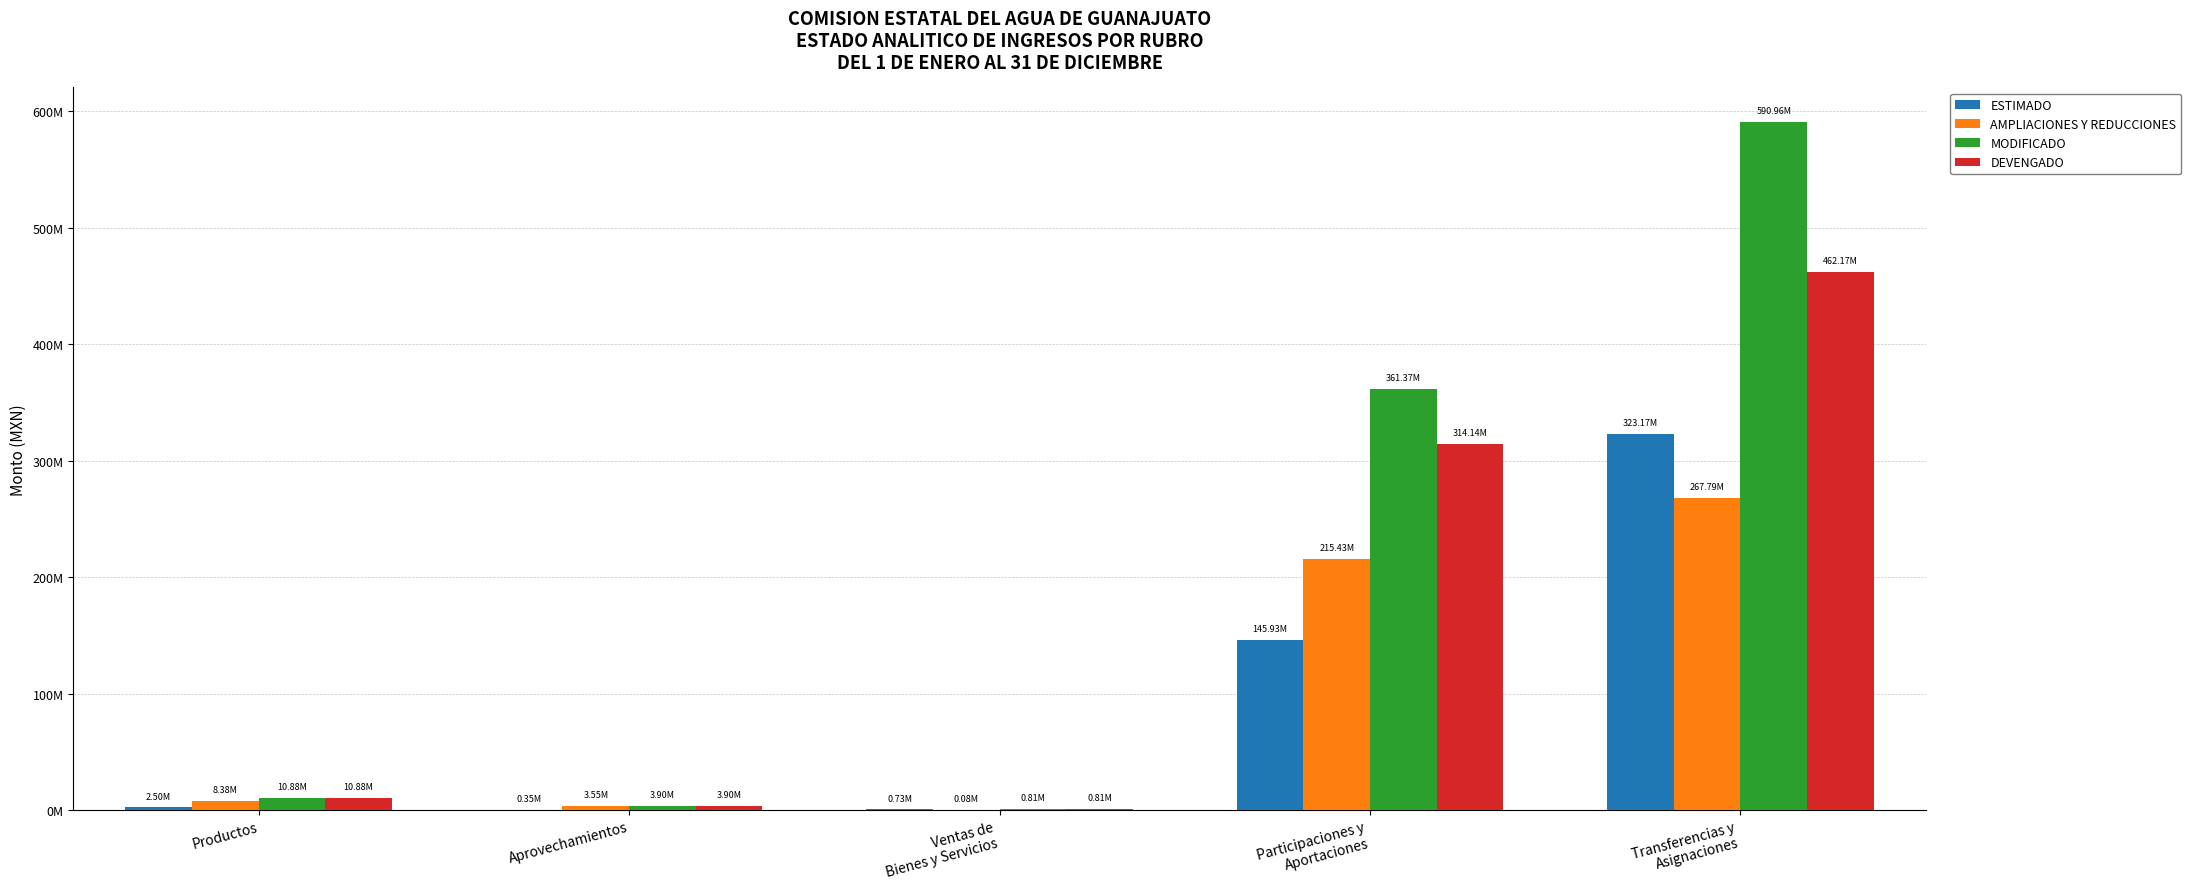

What is the label of the 1st bar from the left?

Productos